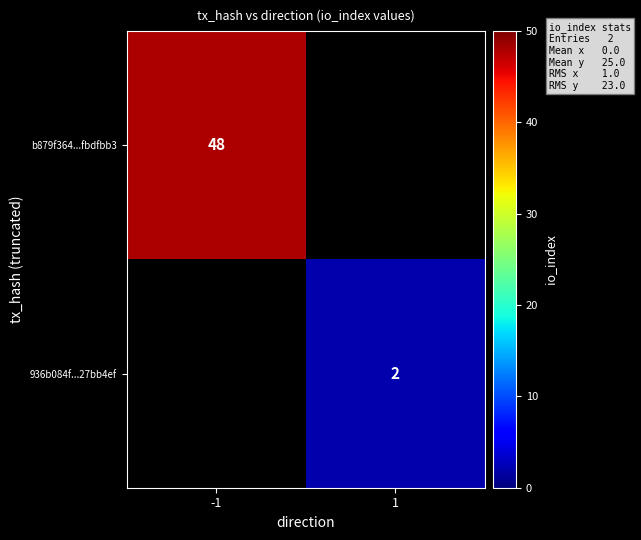

The value of 936b084f...27bb4ef at 1 is 1. True or false?

False